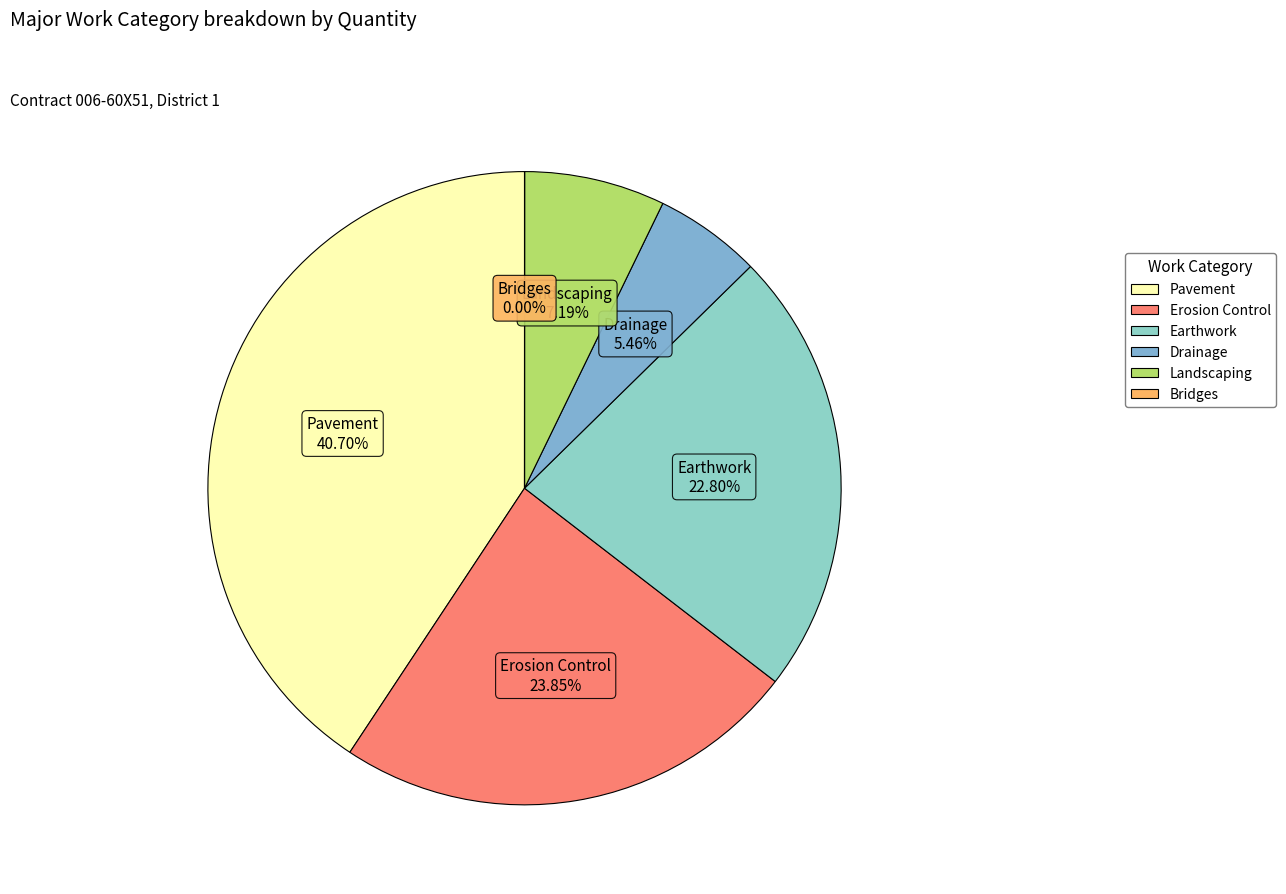

Is Pavement the majority of the pie?

No